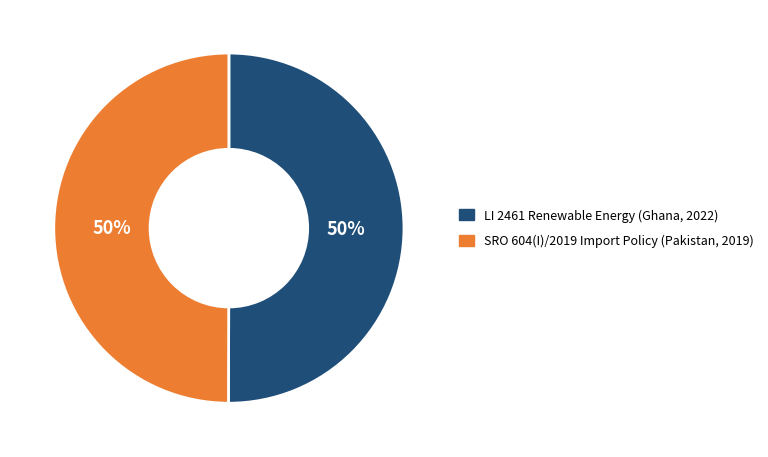

Combined, do LI 2461 Renewable Energy (Ghana, 2022) and SRO 604(I)/2019 Import Policy (Pakistan, 2019) account for over 50%?

Yes